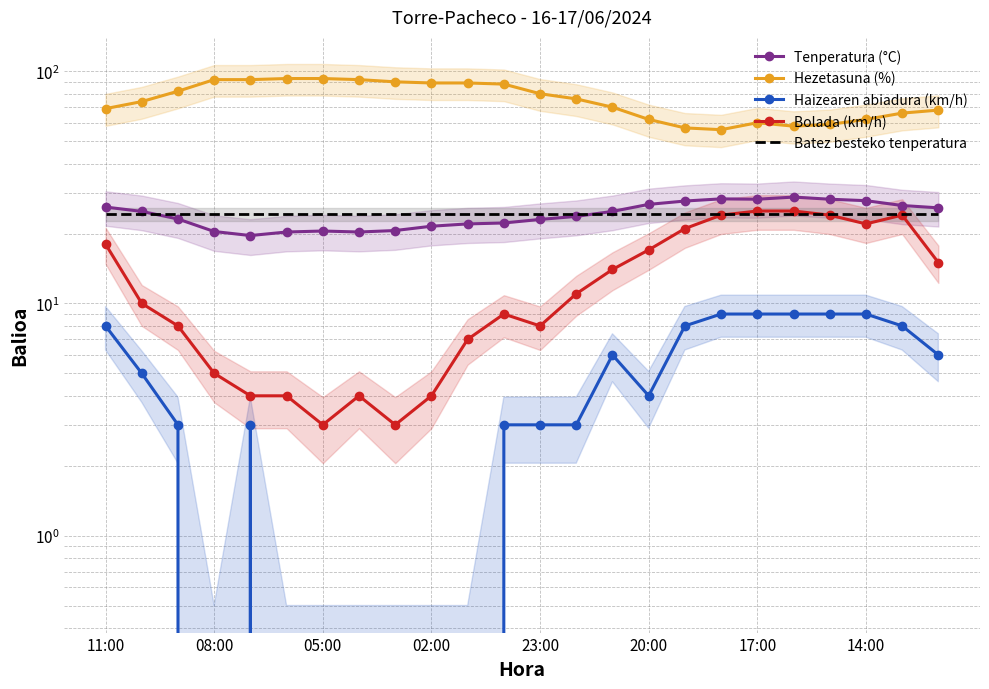

What is the sum of all Hezetasuna (%) values?

1817.0